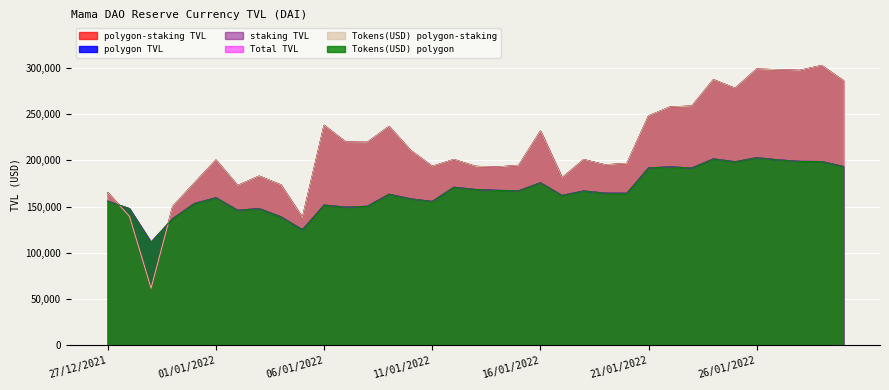

Reading left to right, list all the values displayed in this chart.

polygon-staking TVL: 27/12/2021=164841.4	28/12/2021=139490.7	29/12/2021=61711.7	30/12/2021=149919.5	31/12/2021=175258.1	01/01/2022=200147.9	02/01/2022=172585.4	03/01/2022=182836.2	04/01/2022=173301.0	05/01/2022=137799.9	06/01/2022=237627.8	07/01/2022=219614.9	08/01/2022=219369.7	09/01/2022=236433.6	10/01/2022=210502.0	11/01/2022=193341.0	12/01/2022=200753.0	13/01/2022=193371.1	14/01/2022=192612.6	15/01/2022=194408.2	16/01/2022=231408.0	17/01/2022=180925.6	18/01/2022=200654.6	19/01/2022=195011.0	20/01/2022=196462.0	21/01/2022=247819.0	22/01/2022=257544.2	23/01/2022=258452.8	24/01/2022=286975.3	25/01/2022=277671.9	26/01/2022=298441.7	27/01/2022=297745.1	28/01/2022=297051.0	29/01/2022=302272.8	30/01/2022=286053.2
polygon TVL: 27/12/2021=155747.9	28/12/2021=147699.4	29/12/2021=111378.6	30/12/2021=136876.0	31/12/2021=153189.6	01/01/2022=159500.4	02/01/2022=145949.1	03/01/2022=147716.2	04/01/2022=138929.6	05/01/2022=124907.8	06/01/2022=151516.4	07/01/2022=149338.0	08/01/2022=150240.6	09/01/2022=163264.3	10/01/2022=158251.3	11/01/2022=155457.1	12/01/2022=170801.3	13/01/2022=168388.5	14/01/2022=167435.0	15/01/2022=167022.3	16/01/2022=175598.8	17/01/2022=161975.5	18/01/2022=166739.7	19/01/2022=164421.1	20/01/2022=164297.1	21/01/2022=191678.2	22/01/2022=192809.8	23/01/2022=191574.5	24/01/2022=201423.7	25/01/2022=198311.1	26/01/2022=202717.0	27/01/2022=200361.3	28/01/2022=198701.4	29/01/2022=198556.3	30/01/2022=193273.8
staking TVL: 27/12/2021=164841.4	28/12/2021=139490.7	29/12/2021=61711.7	30/12/2021=149919.5	31/12/2021=175258.1	01/01/2022=200147.9	02/01/2022=172585.4	03/01/2022=182836.2	04/01/2022=173301.0	05/01/2022=137799.9	06/01/2022=237627.8	07/01/2022=219614.9	08/01/2022=219369.7	09/01/2022=236433.6	10/01/2022=210502.0	11/01/2022=193341.0	12/01/2022=200753.0	13/01/2022=193371.1	14/01/2022=192612.6	15/01/2022=194408.2	16/01/2022=231408.0	17/01/2022=180925.6	18/01/2022=200654.6	19/01/2022=195011.0	20/01/2022=196462.0	21/01/2022=247819.0	22/01/2022=257544.2	23/01/2022=258452.8	24/01/2022=286975.3	25/01/2022=277671.9	26/01/2022=298441.7	27/01/2022=297745.1	28/01/2022=297051.0	29/01/2022=302272.8	30/01/2022=286053.2
Total TVL: 27/12/2021=155747.9	28/12/2021=147699.4	29/12/2021=111378.6	30/12/2021=136876.0	31/12/2021=153189.6	01/01/2022=159500.4	02/01/2022=145949.1	03/01/2022=147716.2	04/01/2022=138929.6	05/01/2022=124907.8	06/01/2022=151516.4	07/01/2022=149338.0	08/01/2022=150240.6	09/01/2022=163264.3	10/01/2022=158251.3	11/01/2022=155457.1	12/01/2022=170801.3	13/01/2022=168388.5	14/01/2022=167435.0	15/01/2022=167022.3	16/01/2022=175598.8	17/01/2022=161975.5	18/01/2022=166739.7	19/01/2022=164421.1	20/01/2022=164297.1	21/01/2022=191678.2	22/01/2022=192809.8	23/01/2022=191574.5	24/01/2022=201423.7	25/01/2022=198311.1	26/01/2022=202717.0	27/01/2022=200361.3	28/01/2022=198701.4	29/01/2022=198556.3	30/01/2022=193273.8
Tokens(USD) polygon-staking: 27/12/2021=164841.4	28/12/2021=139490.7	29/12/2021=61711.7	30/12/2021=149919.5	31/12/2021=175258.1	01/01/2022=200147.9	02/01/2022=172585.4	03/01/2022=182836.2	04/01/2022=173301.0	05/01/2022=137799.9	06/01/2022=237627.8	07/01/2022=219614.9	08/01/2022=219369.7	09/01/2022=236433.6	10/01/2022=210502.0	11/01/2022=193341.0	12/01/2022=200753.0	13/01/2022=193371.1	14/01/2022=192612.6	15/01/2022=194408.2	16/01/2022=231408.0	17/01/2022=180925.6	18/01/2022=200654.6	19/01/2022=195011.0	20/01/2022=196462.0	21/01/2022=247819.0	22/01/2022=257544.2	23/01/2022=258452.8	24/01/2022=286975.3	25/01/2022=277671.9	26/01/2022=298441.7	27/01/2022=297745.1	28/01/2022=297051.0	29/01/2022=302272.8	30/01/2022=286053.2
Tokens(USD) polygon: 27/12/2021=155747.9	28/12/2021=147699.4	29/12/2021=111378.6	30/12/2021=136876.0	31/12/2021=153189.6	01/01/2022=159500.4	02/01/2022=145949.1	03/01/2022=147716.2	04/01/2022=138929.6	05/01/2022=124907.8	06/01/2022=151516.4	07/01/2022=149338.0	08/01/2022=150240.6	09/01/2022=163264.3	10/01/2022=158251.3	11/01/2022=155457.1	12/01/2022=170801.3	13/01/2022=168388.5	14/01/2022=167435.0	15/01/2022=167022.3	16/01/2022=175598.8	17/01/2022=161975.5	18/01/2022=166739.7	19/01/2022=164421.1	20/01/2022=164297.1	21/01/2022=191678.2	22/01/2022=192809.8	23/01/2022=191574.5	24/01/2022=201423.7	25/01/2022=198311.1	26/01/2022=202717.0	27/01/2022=200361.3	28/01/2022=198701.4	29/01/2022=198556.3	30/01/2022=193273.8